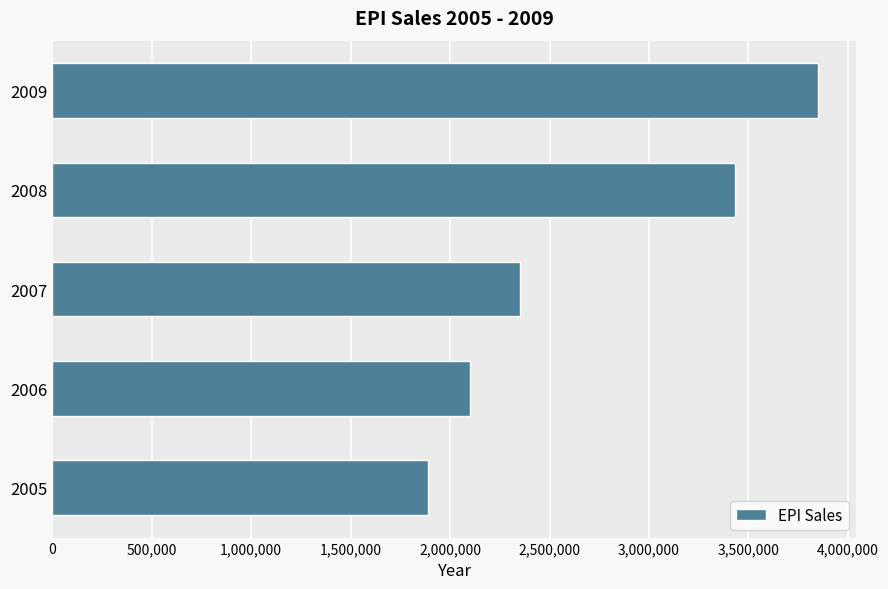

The value at 2009 is 2169119. True or false?

False